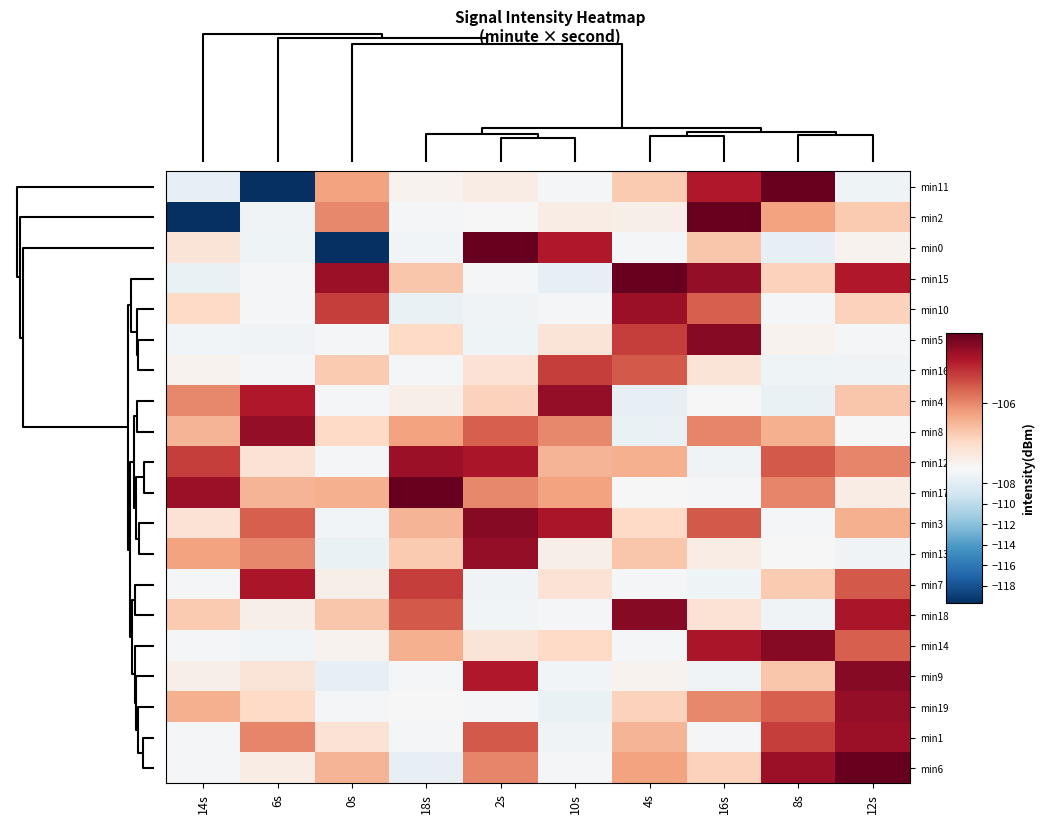

Reading left to right, what are all the values shown in this chart?

min11: 14s=-107.6	6s=-119.7	0s=-106.1	18s=-106.5	2s=-106.5	10s=-106.7	4s=-106.3	16s=-105.6	8s=-105.4	12s=-107.1
min2: 14s=-119.7	6s=-107.0	0s=-106.0	18s=-106.7	2s=-106.5	10s=-106.5	4s=-106.5	16s=-105.4	8s=-106.1	12s=-106.3
min0: 14s=-106.4	6s=-107.1	0s=-119.7	18s=-106.9	2s=-105.4	10s=-105.6	4s=-106.7	16s=-106.2	8s=-107.6	12s=-106.5
min15: 14s=-107.4	6s=-106.8	0s=-105.6	18s=-106.2	2s=-106.7	10s=-107.6	4s=-105.4	16s=-105.5	8s=-106.3	12s=-105.6
min10: 14s=-106.3	6s=-106.7	0s=-105.8	18s=-107.4	2s=-107.0	10s=-106.8	4s=-105.6	16s=-105.9	8s=-106.7	12s=-106.3
min5: 14s=-106.9	6s=-107.0	0s=-106.7	18s=-106.3	2s=-107.1	10s=-106.4	4s=-105.8	16s=-105.5	8s=-106.5	12s=-106.7
min16: 14s=-106.5	6s=-106.7	0s=-106.3	18s=-106.7	2s=-106.4	10s=-105.8	4s=-105.9	16s=-106.4	8s=-107.1	12s=-107.0
min4: 14s=-106.0	6s=-105.6	0s=-106.8	18s=-106.5	2s=-106.3	10s=-105.5	4s=-107.6	16s=-106.5	8s=-107.4	12s=-106.2
min8: 14s=-106.2	6s=-105.5	0s=-106.3	18s=-106.1	2s=-105.9	10s=-106.0	4s=-107.4	16s=-106.0	8s=-106.1	12s=-106.5
min12: 14s=-105.8	6s=-106.4	0s=-106.8	18s=-105.6	2s=-105.6	10s=-106.2	4s=-106.1	16s=-107.0	8s=-105.9	12s=-106.0
min17: 14s=-105.6	6s=-106.2	0s=-106.1	18s=-105.4	2s=-106.0	10s=-106.1	4s=-106.5	16s=-106.7	8s=-106.0	12s=-106.5
min3: 14s=-106.4	6s=-105.9	0s=-106.9	18s=-106.2	2s=-105.5	10s=-105.6	4s=-106.3	16s=-105.9	8s=-106.8	12s=-106.1
min13: 14s=-106.1	6s=-106.0	0s=-107.4	18s=-106.3	2s=-105.5	10s=-106.5	4s=-106.2	16s=-106.5	8s=-106.5	12s=-107.0
min7: 14s=-106.7	6s=-105.6	0s=-106.5	18s=-105.8	2s=-107.0	10s=-106.4	4s=-106.8	16s=-107.1	8s=-106.3	12s=-105.9
min18: 14s=-106.3	6s=-106.5	0s=-106.2	18s=-105.9	2s=-106.9	10s=-106.8	4s=-105.5	16s=-106.4	8s=-107.0	12s=-105.6
min14: 14s=-106.8	6s=-106.9	0s=-106.5	18s=-106.1	2s=-106.4	10s=-106.3	4s=-106.7	16s=-105.6	8s=-105.5	12s=-105.9
min9: 14s=-106.5	6s=-106.4	0s=-107.6	18s=-106.8	2s=-105.6	10s=-106.9	4s=-106.5	16s=-107.0	8s=-106.2	12s=-105.5
min19: 14s=-106.1	6s=-106.3	0s=-106.7	18s=-106.5	2s=-106.8	10s=-107.4	4s=-106.3	16s=-106.0	8s=-105.9	12s=-105.5
min1: 14s=-106.7	6s=-106.0	0s=-106.4	18s=-106.8	2s=-105.9	10s=-107.0	4s=-106.2	16s=-106.7	8s=-105.8	12s=-105.6
min6: 14s=-106.8	6s=-106.5	0s=-106.2	18s=-107.6	2s=-106.0	10s=-106.7	4s=-106.1	16s=-106.3	8s=-105.6	12s=-105.4